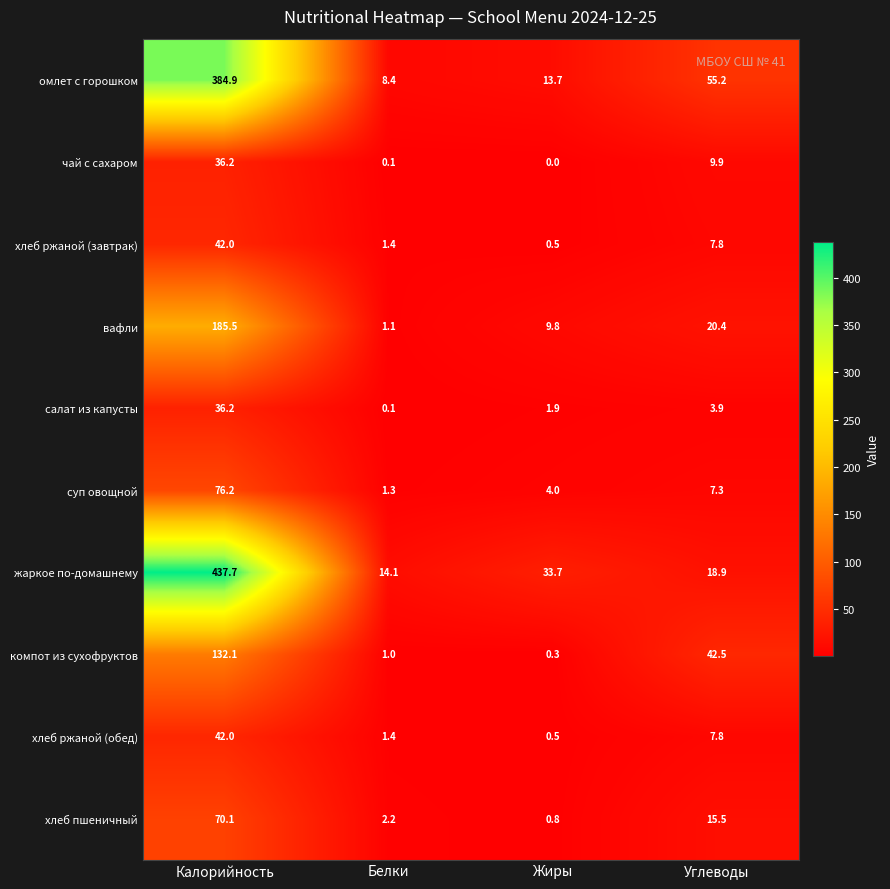

What is the greatest value displayed?

437.7